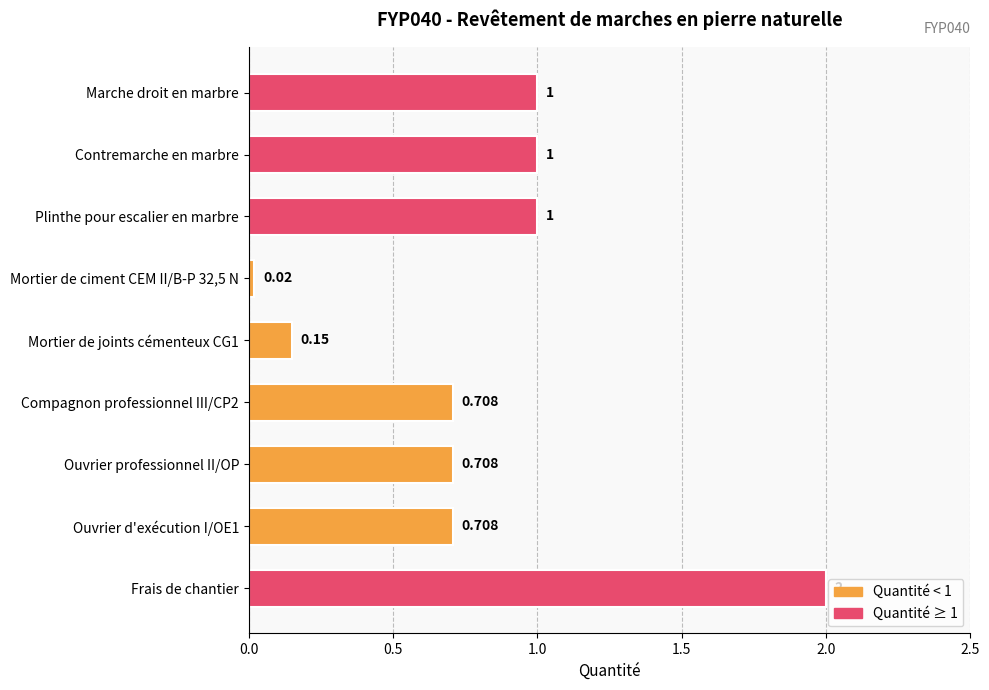

What is the label of the 9th bar from the top?

Frais de chantier